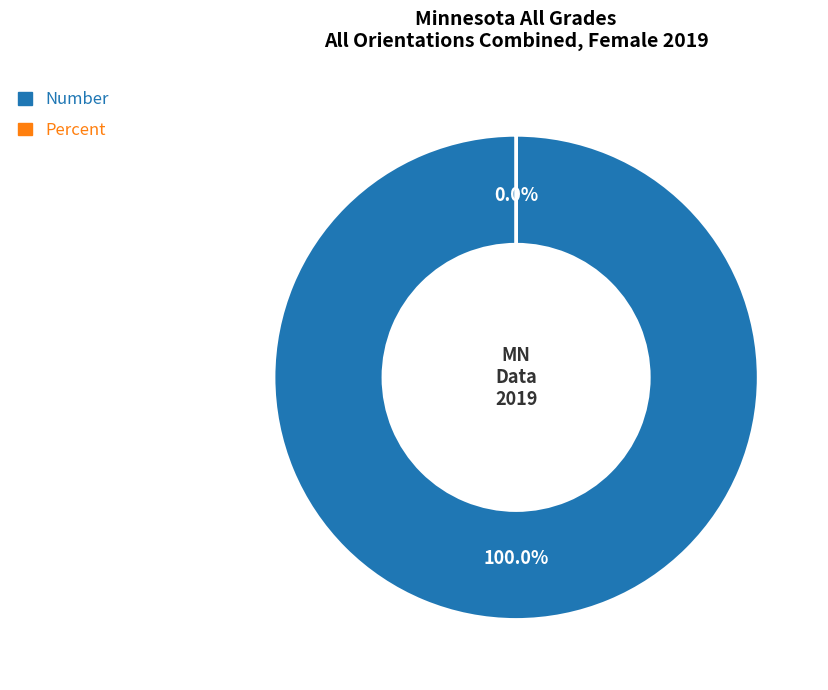

What is the change in value from Number to Percent?

-32216.1